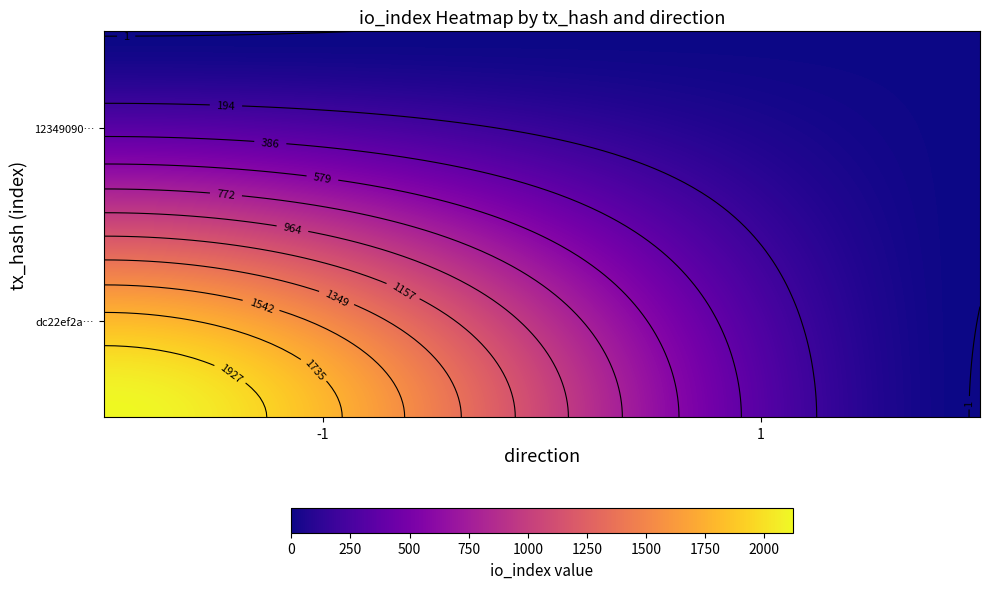

What is the total value across all series at io_index?

2125